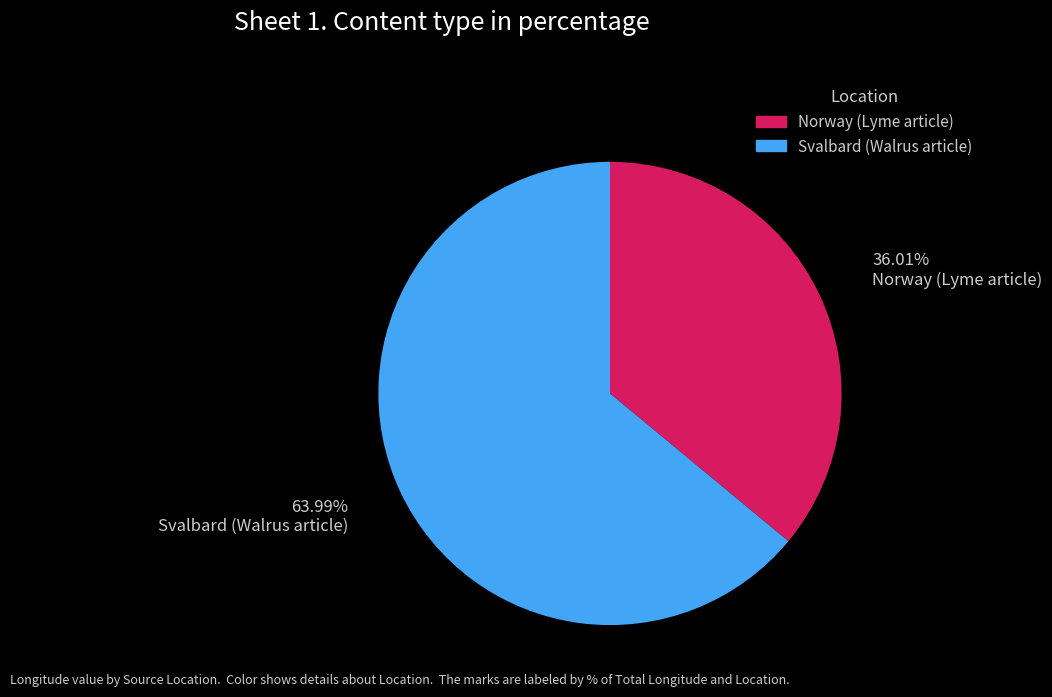

Is the sum of Svalbard (Walrus article) and Norway (Lyme article) greater than half?

Yes